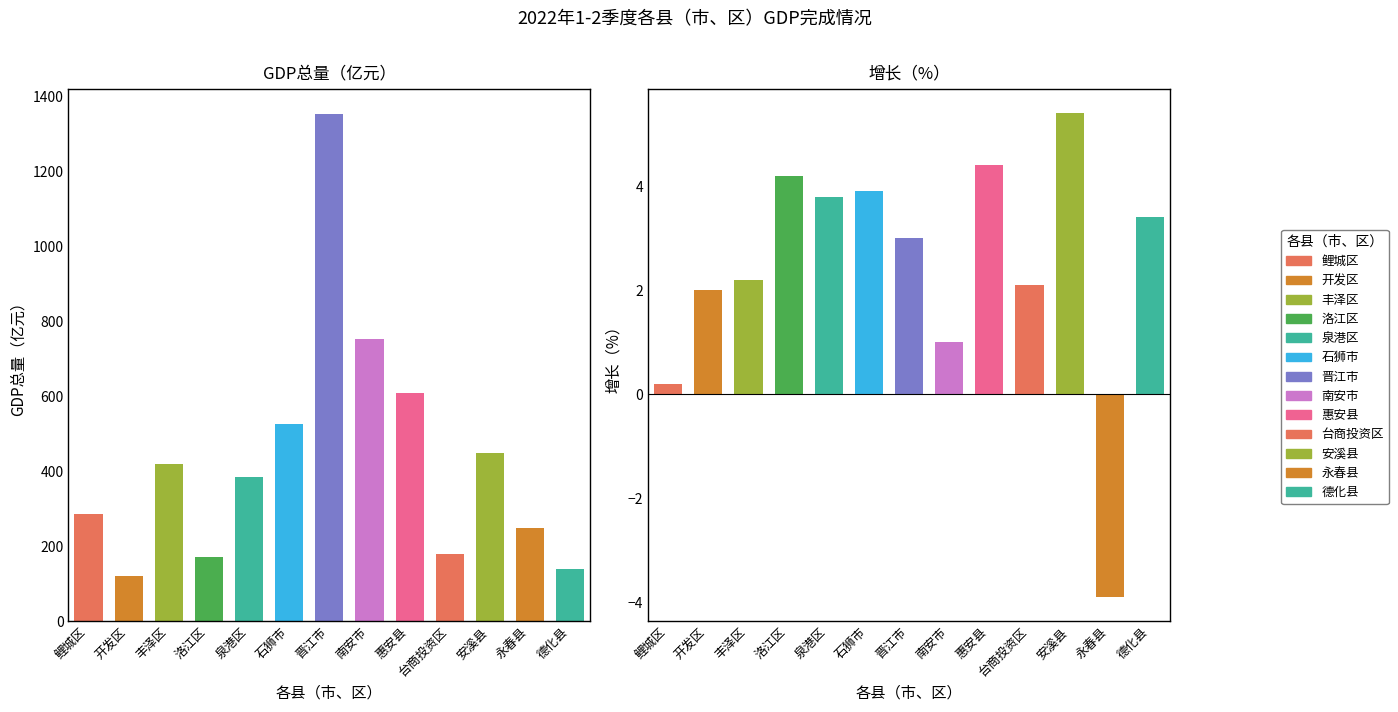

What is the label of the 5th bar from the left?

泉港区